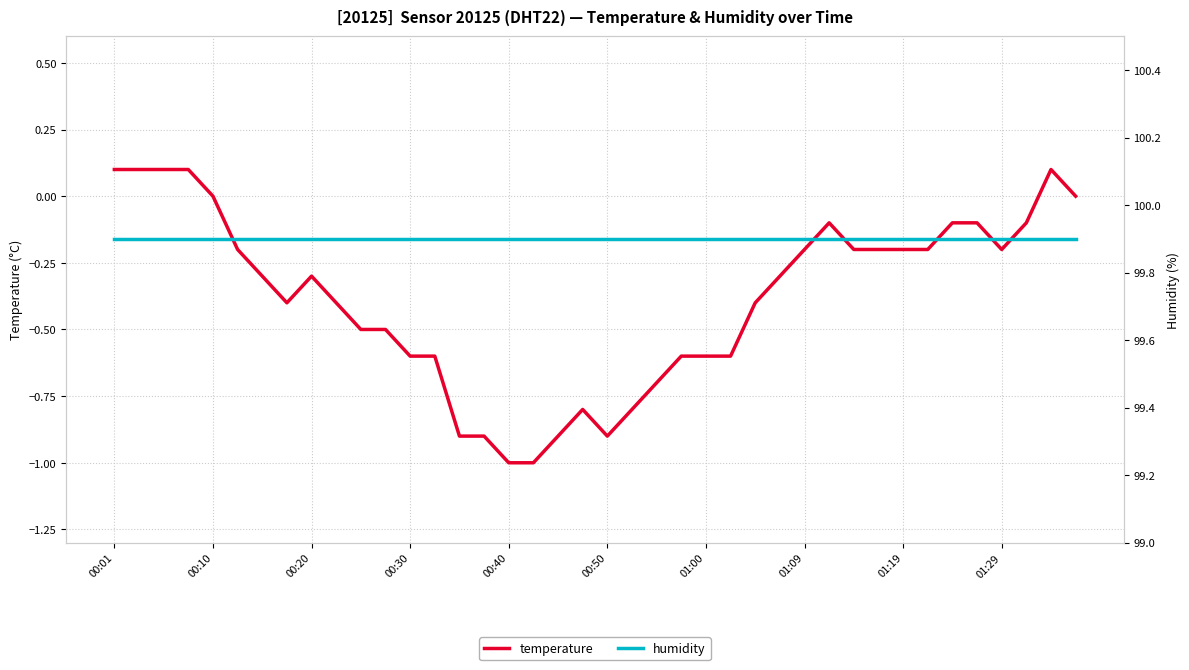

Reading left to right, what are all the values shown in this chart?

temperature: 0.1	0.1	0.1	0.1	0.0	-0.2	-0.3	-0.4	-0.3	-0.4	-0.5	-0.5	-0.6	-0.6	-0.9	-0.9	-1.0	-1.0	-0.9	-0.8	-0.9	-0.8	-0.7	-0.6	-0.6	-0.6	-0.4	-0.3	-0.2	-0.1	-0.2	-0.2	-0.2	-0.2	-0.1	-0.1	-0.2	-0.1	0.1	0.0
humidity: 99.9	99.9	99.9	99.9	99.9	99.9	99.9	99.9	99.9	99.9	99.9	99.9	99.9	99.9	99.9	99.9	99.9	99.9	99.9	99.9	99.9	99.9	99.9	99.9	99.9	99.9	99.9	99.9	99.9	99.9	99.9	99.9	99.9	99.9	99.9	99.9	99.9	99.9	99.9	99.9